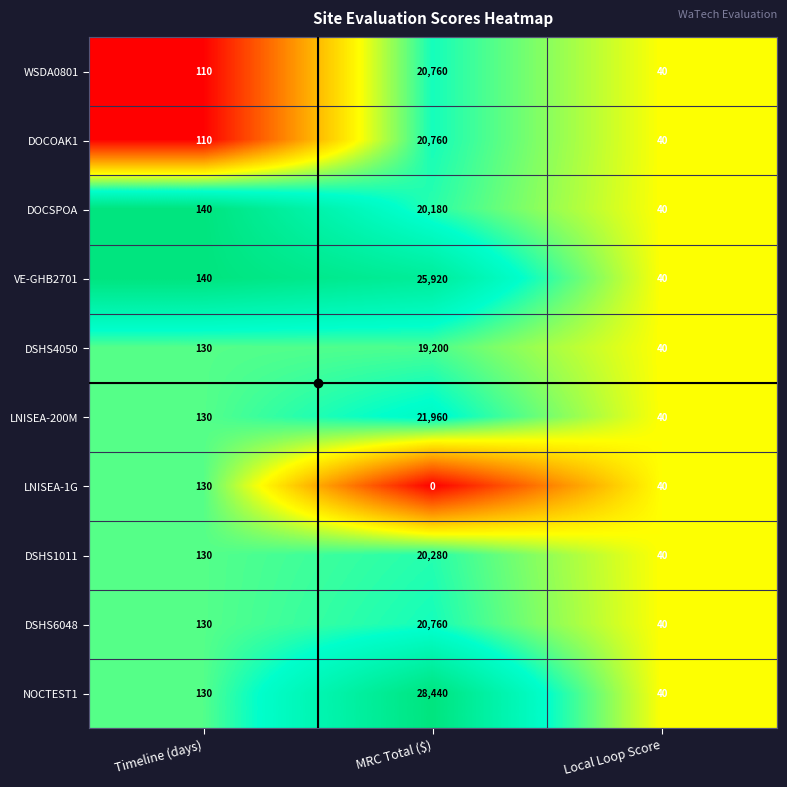

Which label corresponds to the largest value in the chart?

MRC Total ($)